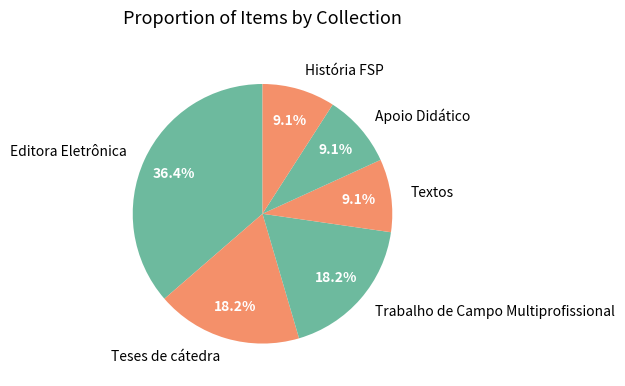

To the nearest percent, what percentage of the pie is Teses de cátedra?

18%